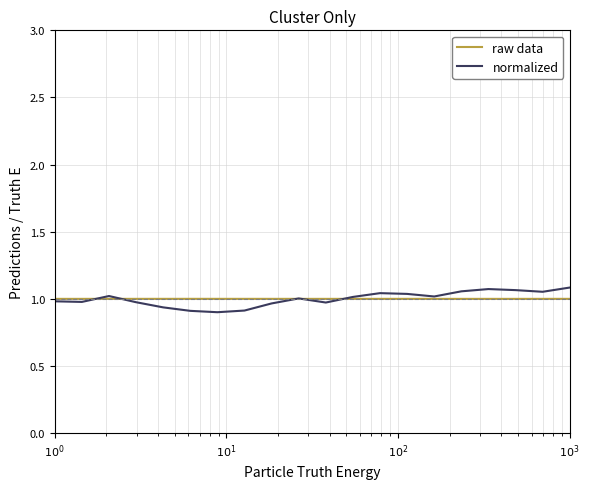

Which series has the largest range (max minus min)?

normalized